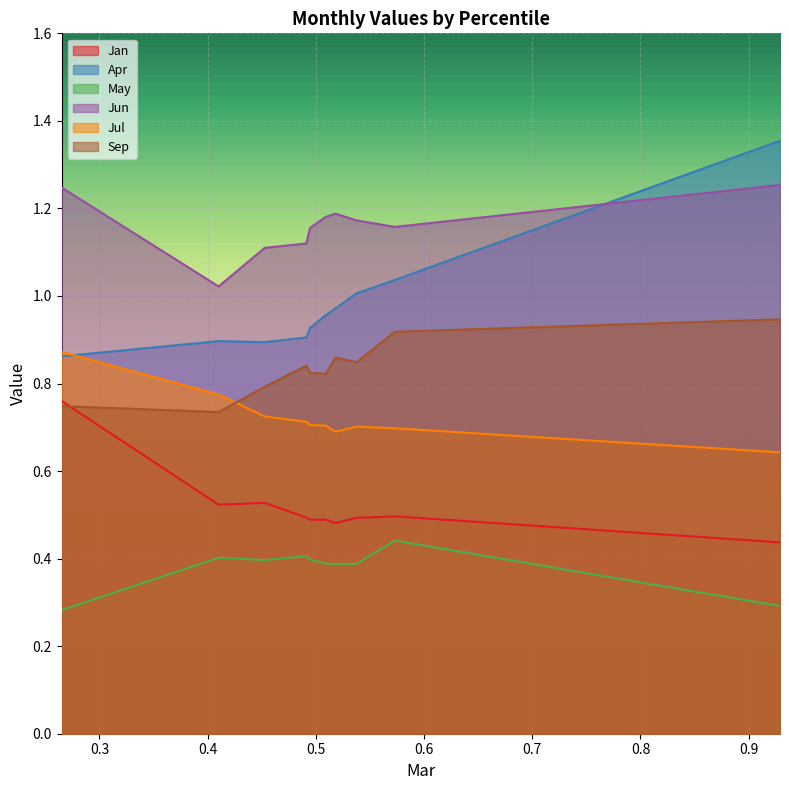

What is the sum of the May values at pct45 and pct75?

0.8